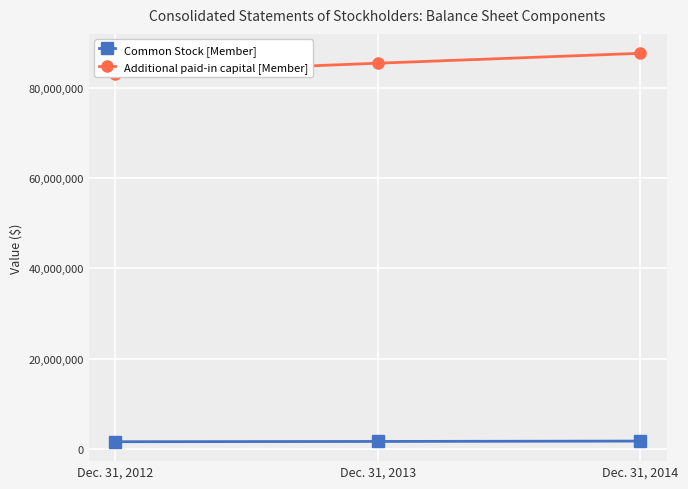

Between Dec. 31, 2013 and Dec. 31, 2014, which series saw the biggest shift?

Additional paid-in capital [Member]